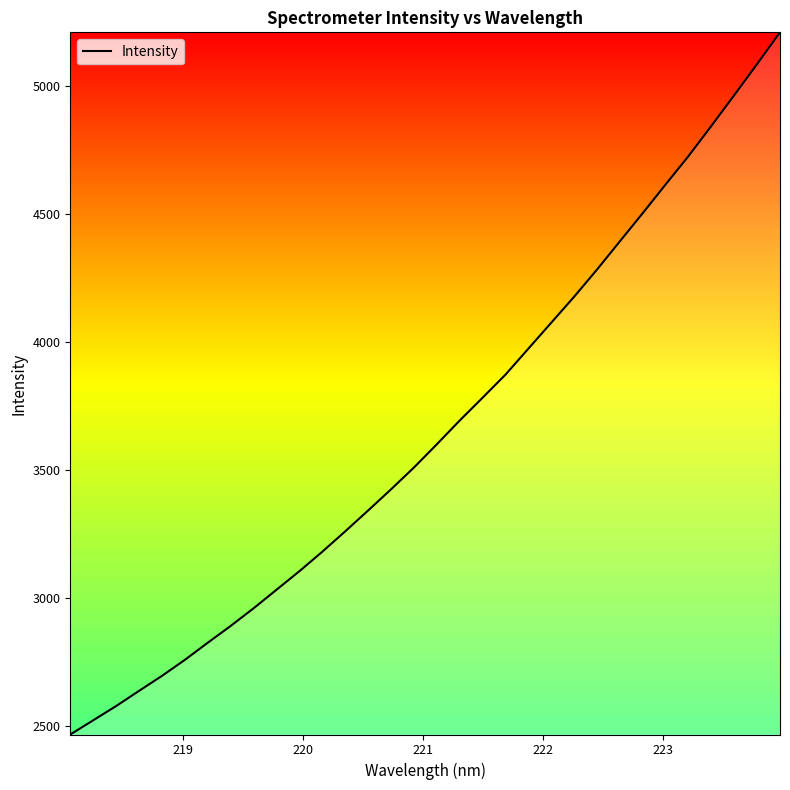

What is the sum of all values?

117022.2